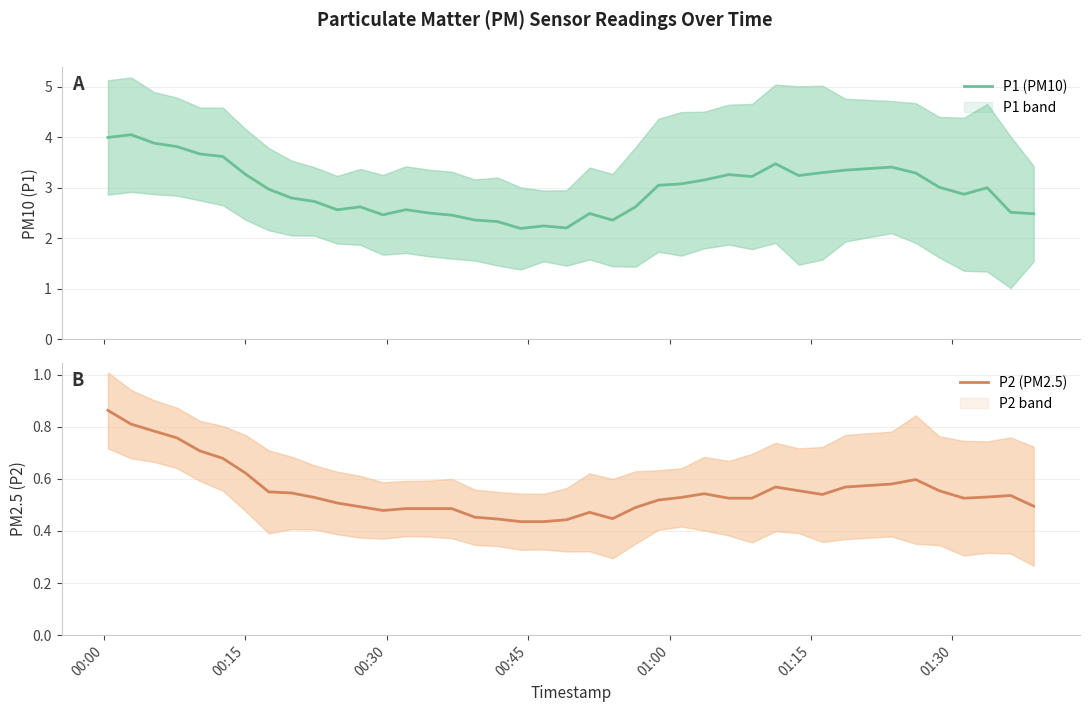

Which series has the widest spread of values?

P1 (PM10)